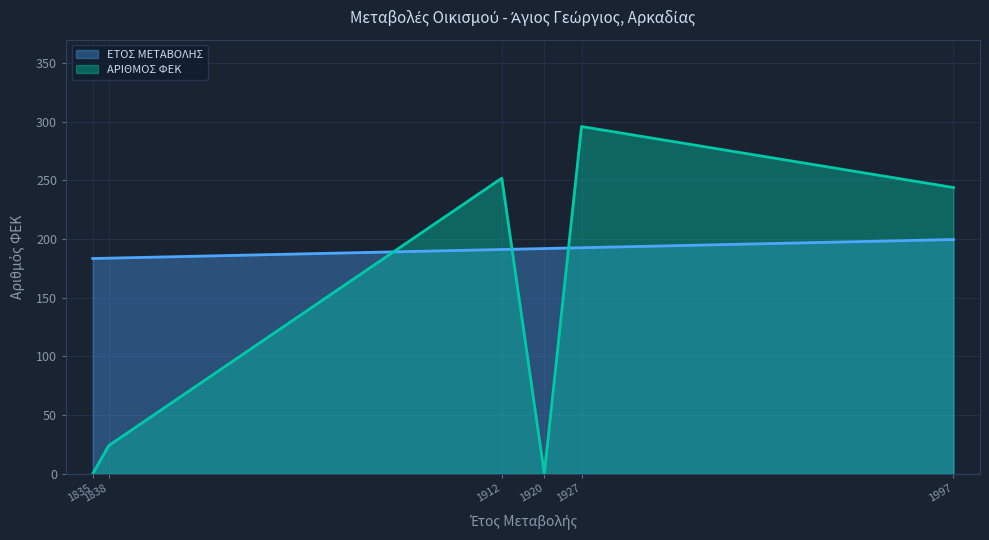

Is it true that ΑΡΙΘΜΟΣ ΦΕΚ equals -199.2 at 1835?

False